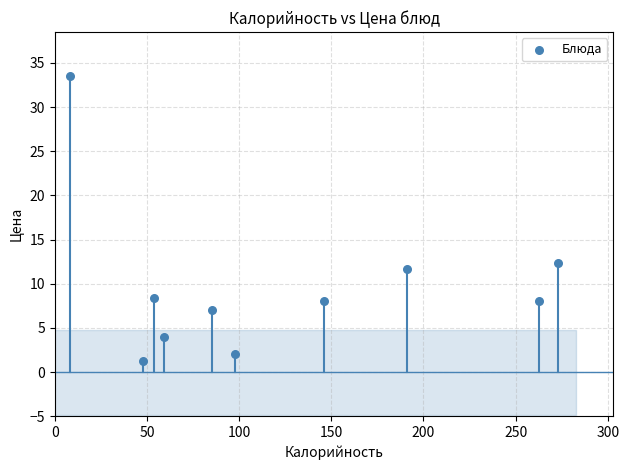

What is the range of X values (max minus min)?

264.7